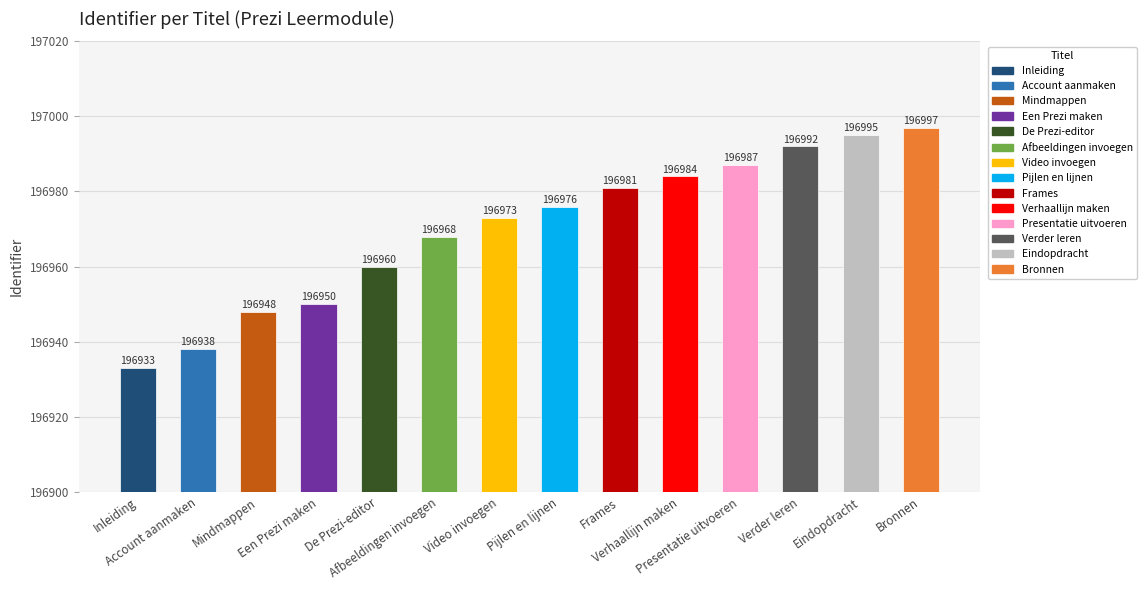

What is the ratio of the value at Video invoegen to the value at Verhaallijn maken?

1.0